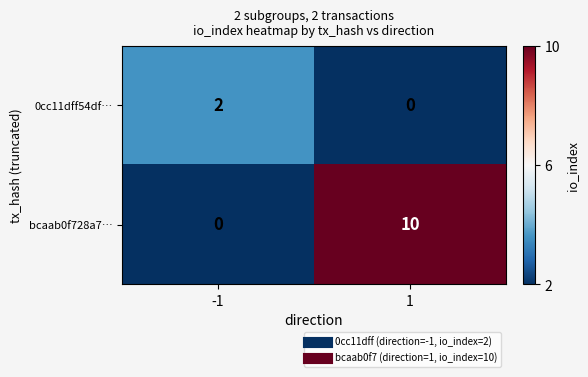

Rank the series by their maximum value, from highest to lowest.

bcaab0f728a7…, 0cc11dff54df…